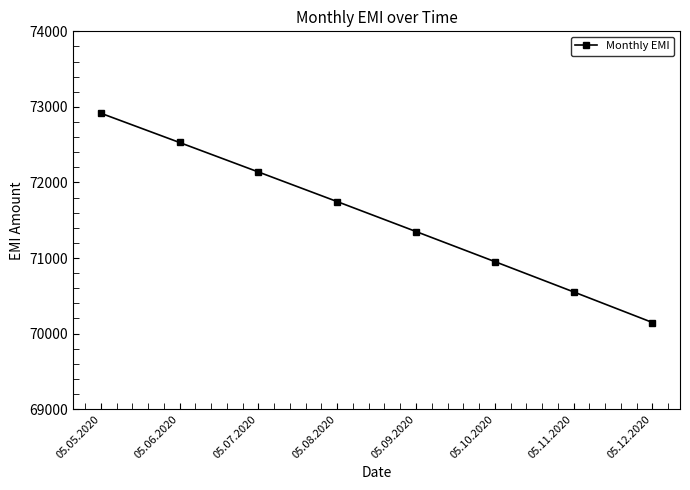

What is the difference between the maximum and second lowest values?

2364.7